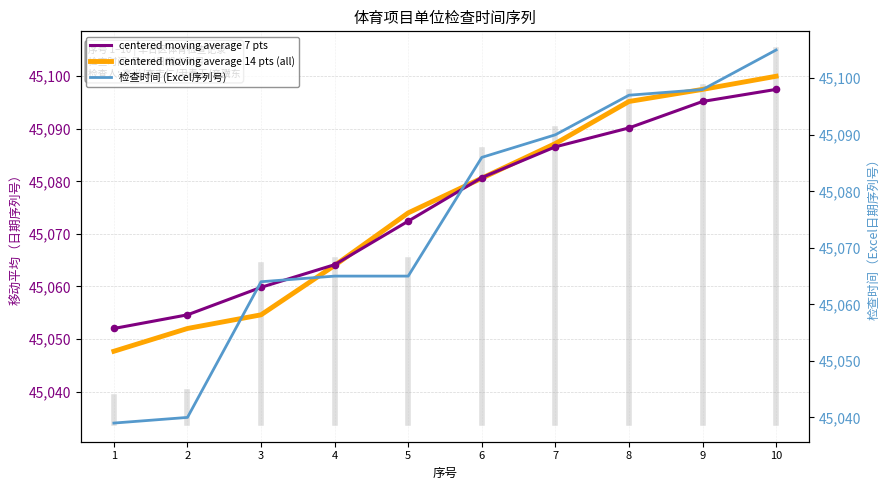

Which series has the largest total across all categories?

centered moving average 7 pts